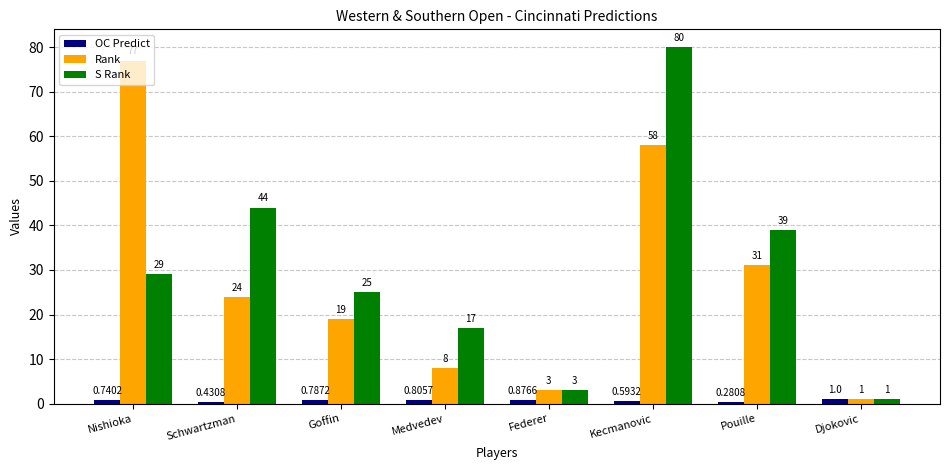

What is the difference between the maximum and second lowest values in the S Rank series?

77.0